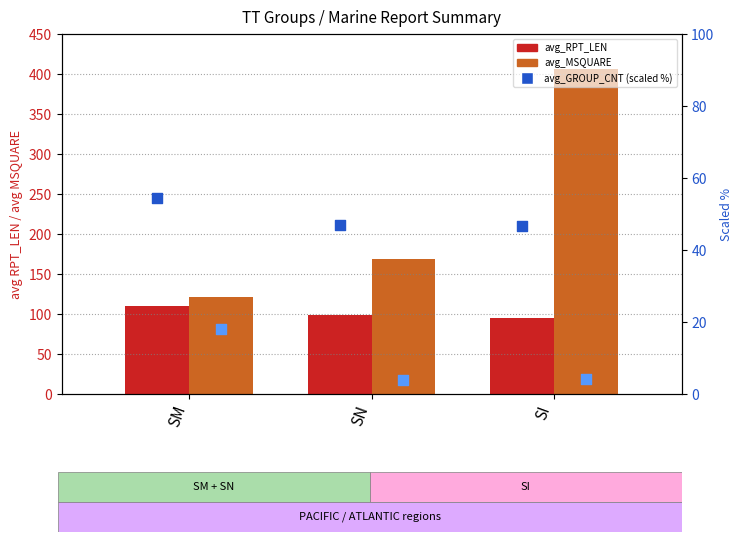

What is the total value across all series at SM?

303.8